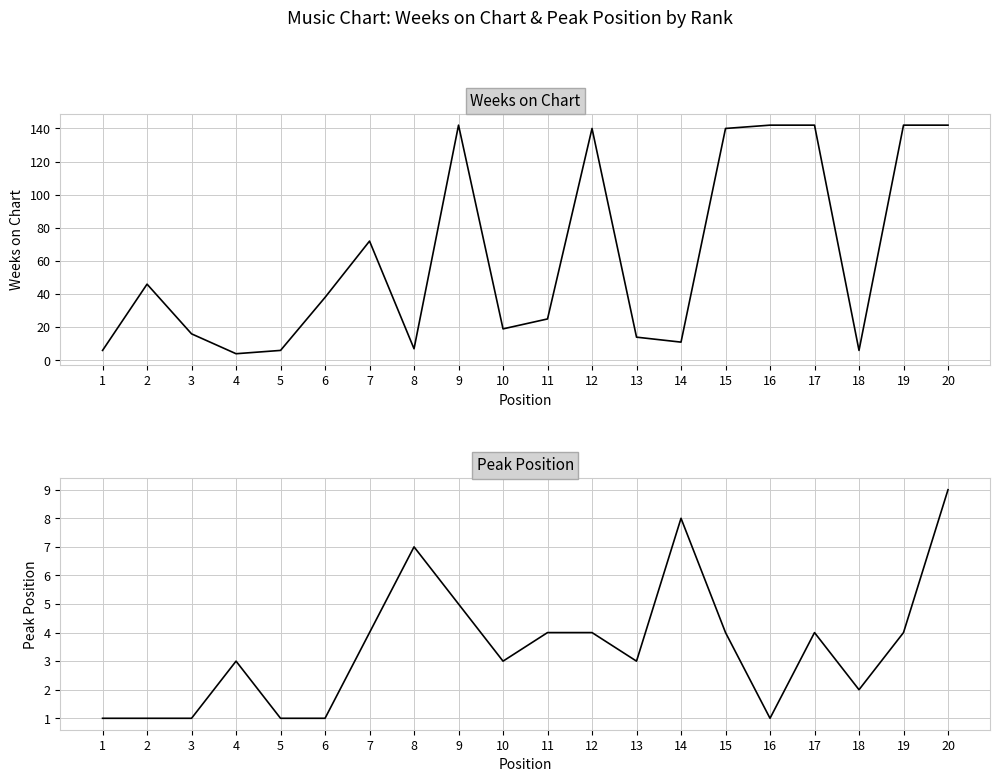

What is the value of the Peak Position point at the 8th from the left?

7